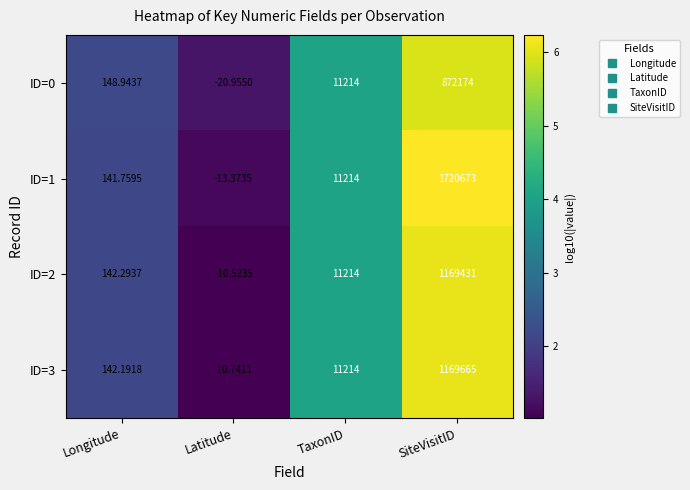

Which category has the highest value in the ID=1 series?

SiteVisitID